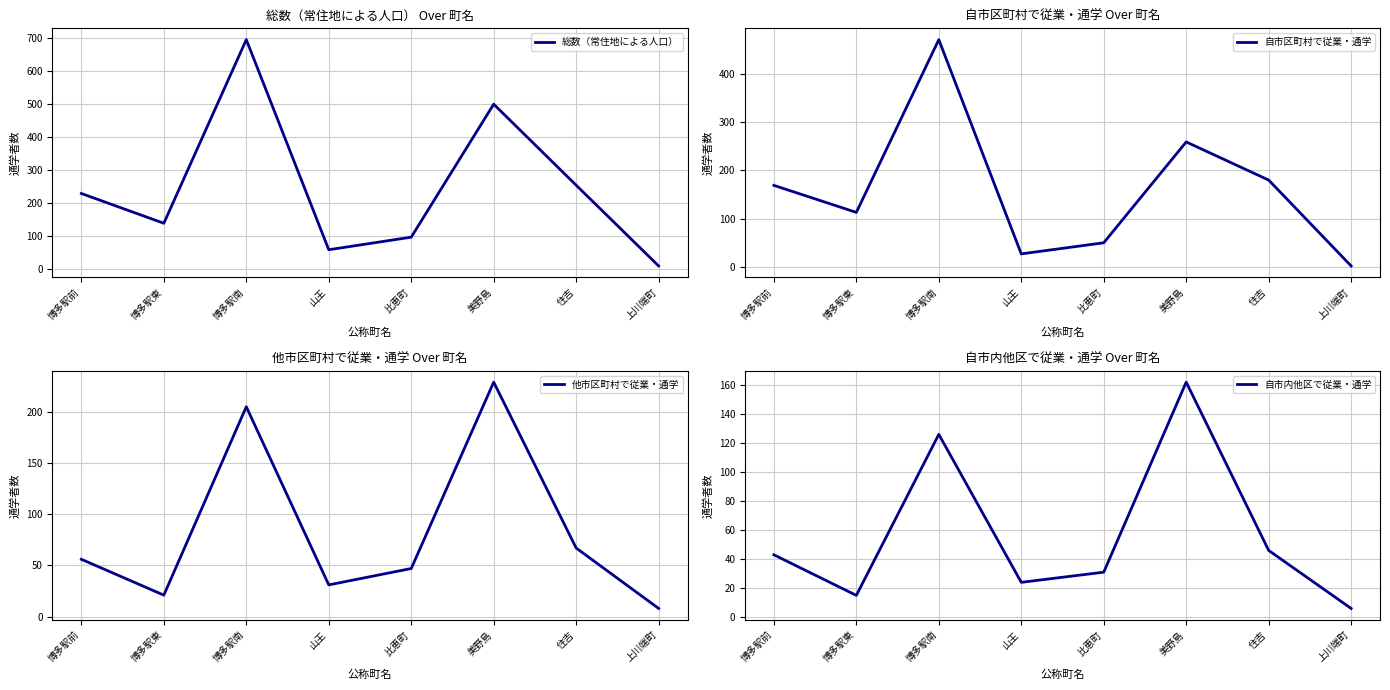

True or false: 自市内他区で従業・通学 and 総数（常住地による人口） cross at least once.

False